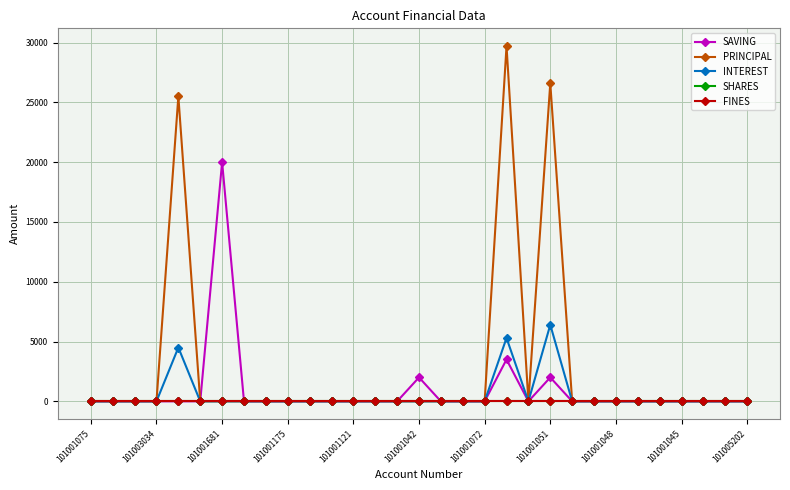

Where is SAVING nearest to the value 10000?

19